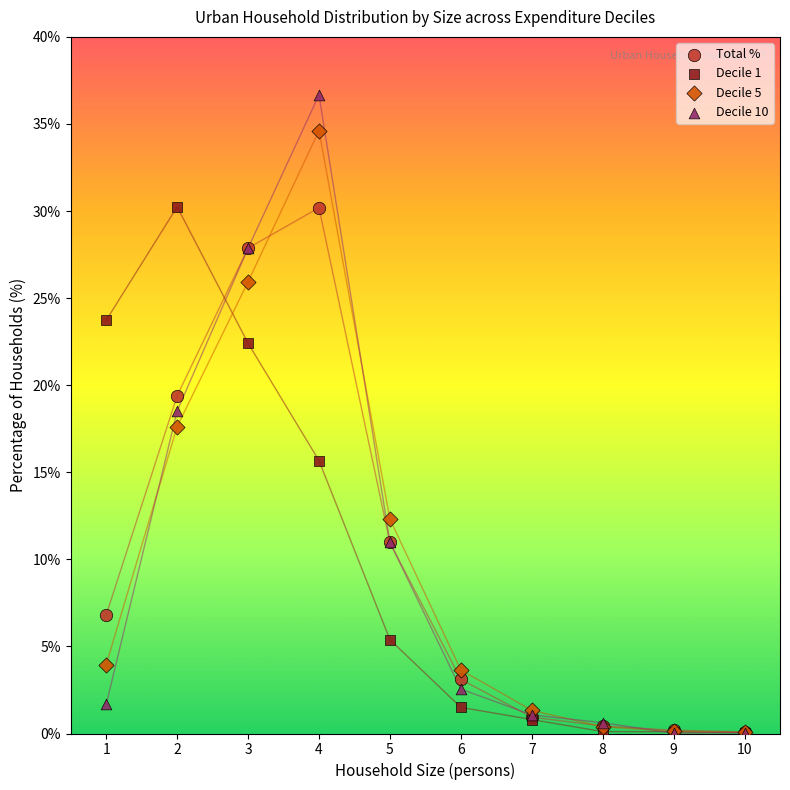

In the Total % series, what Y value is closest to 15?

11.0